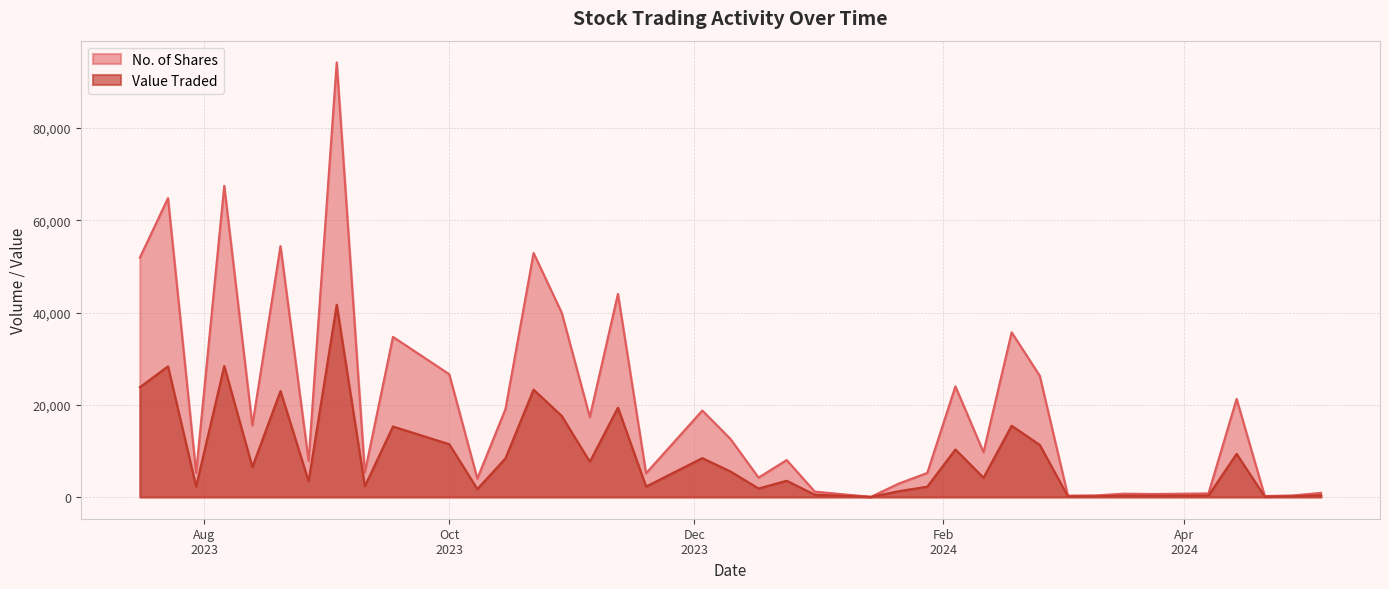

List the series in order of their peak value, highest first.

No. of Shares, Value Traded